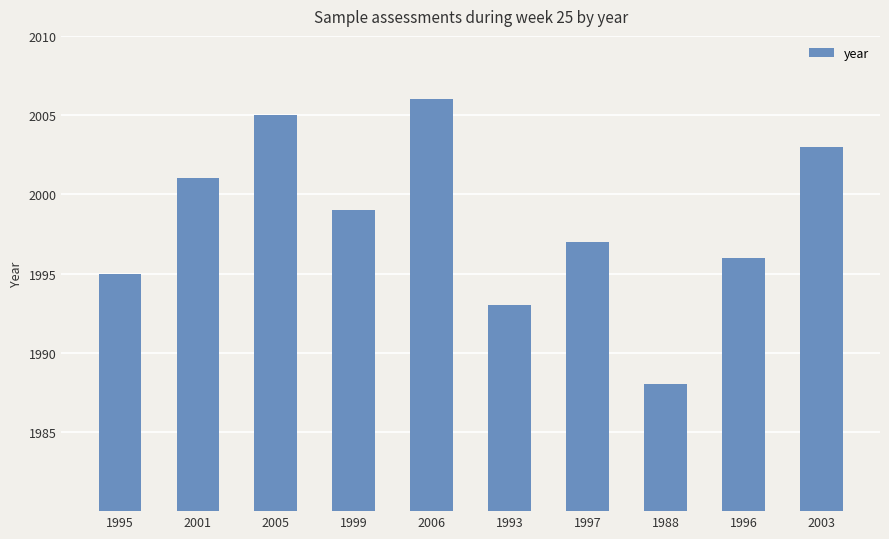

The chart shows a value of 2005 at 2005. True or false?

True